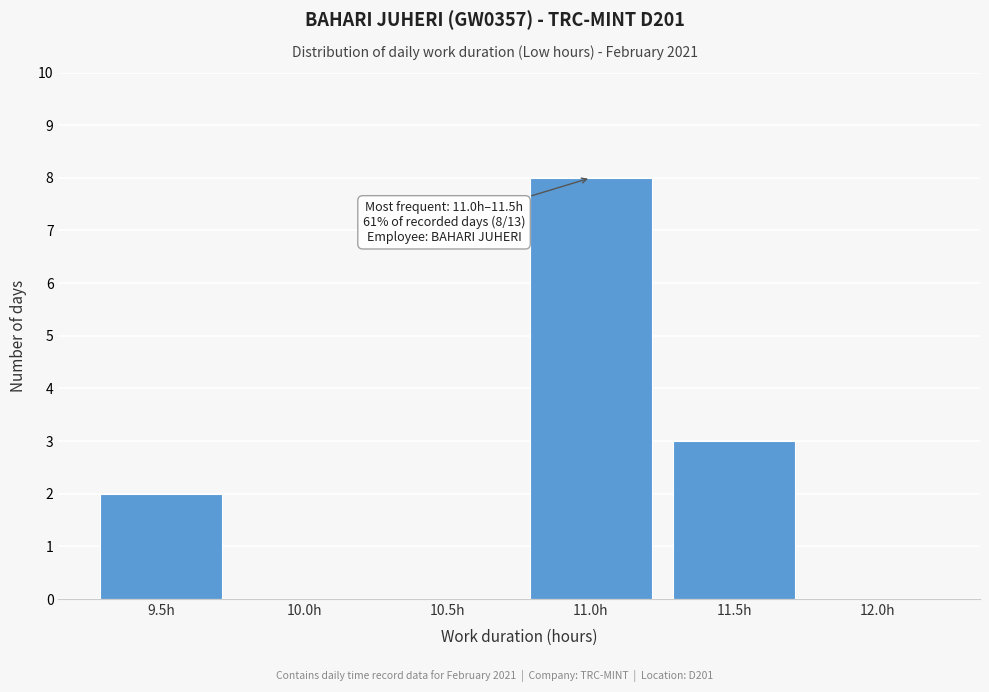

Reading left to right, extract all data points from this chart.

9.5h=2	10.0h=0	10.5h=0	11.0h=8	11.5h=3	12.0h=0